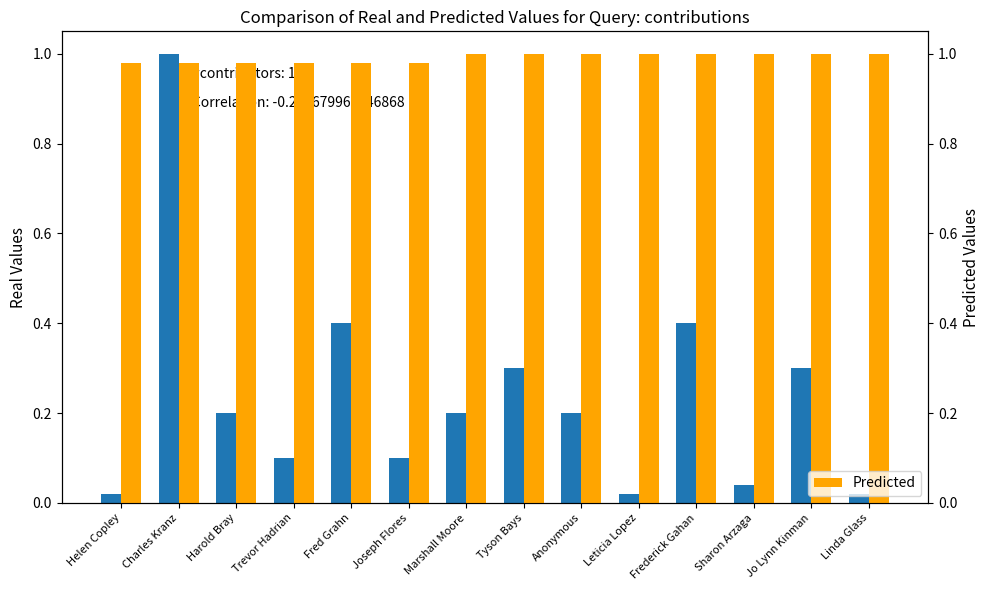

Which category has the lowest value in the Real Values series?

Helen Copley